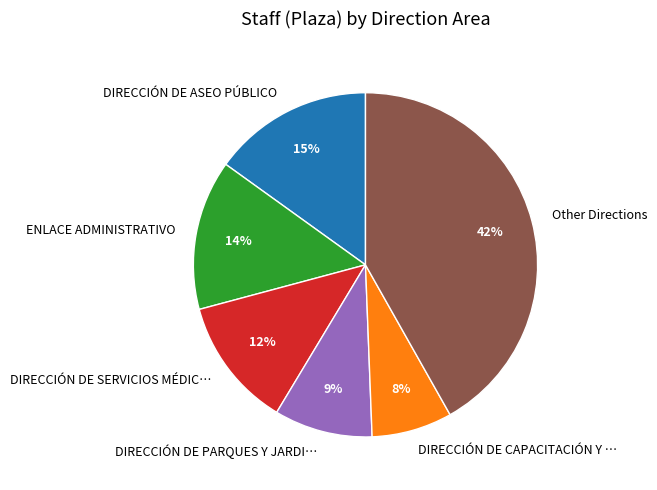

The DIRECCIÓN DE CAPACITACIÓN Y … slice represents 17% of the pie. True or false?

False